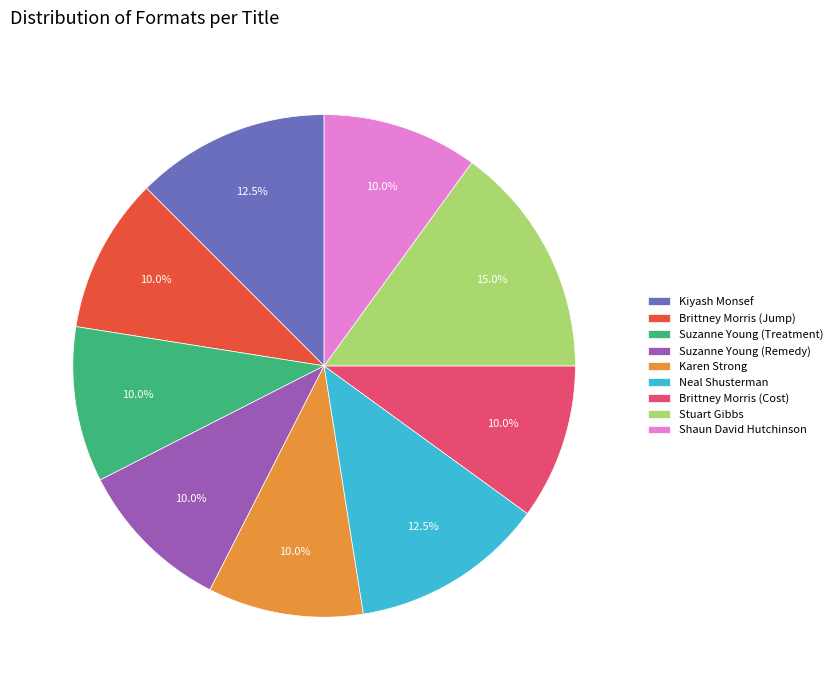

Does any single category account for the majority?

No